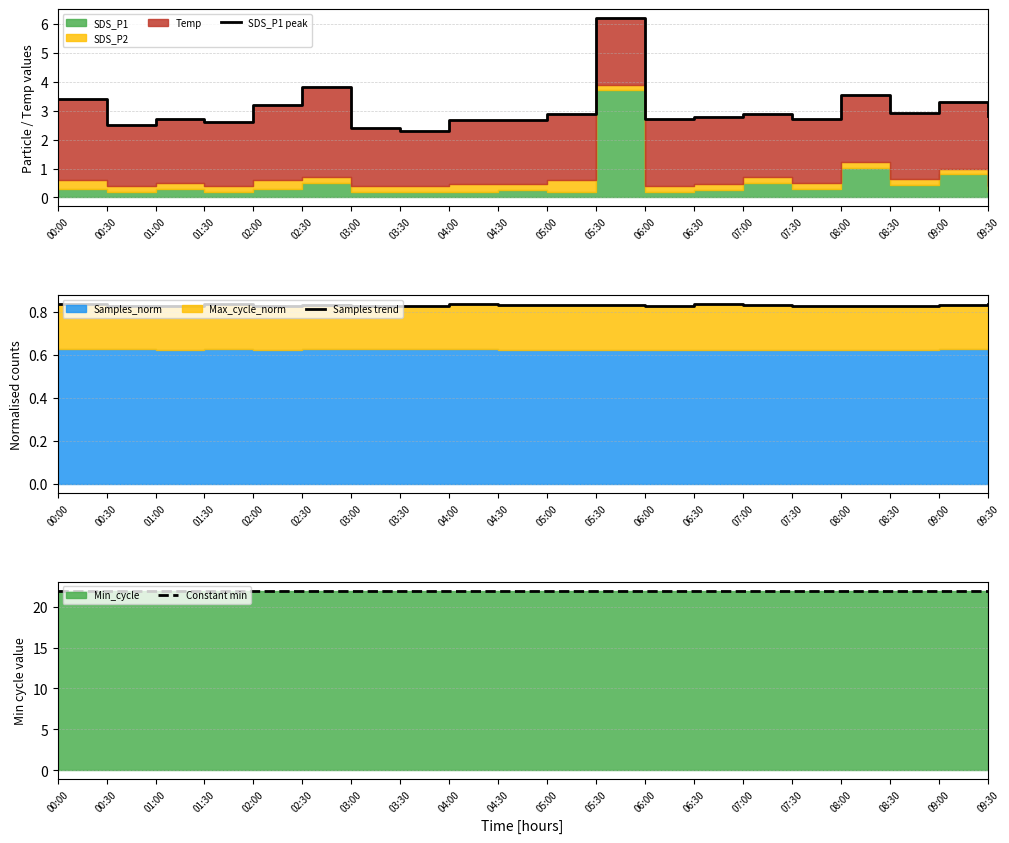

How many lines are shown in the chart?

3